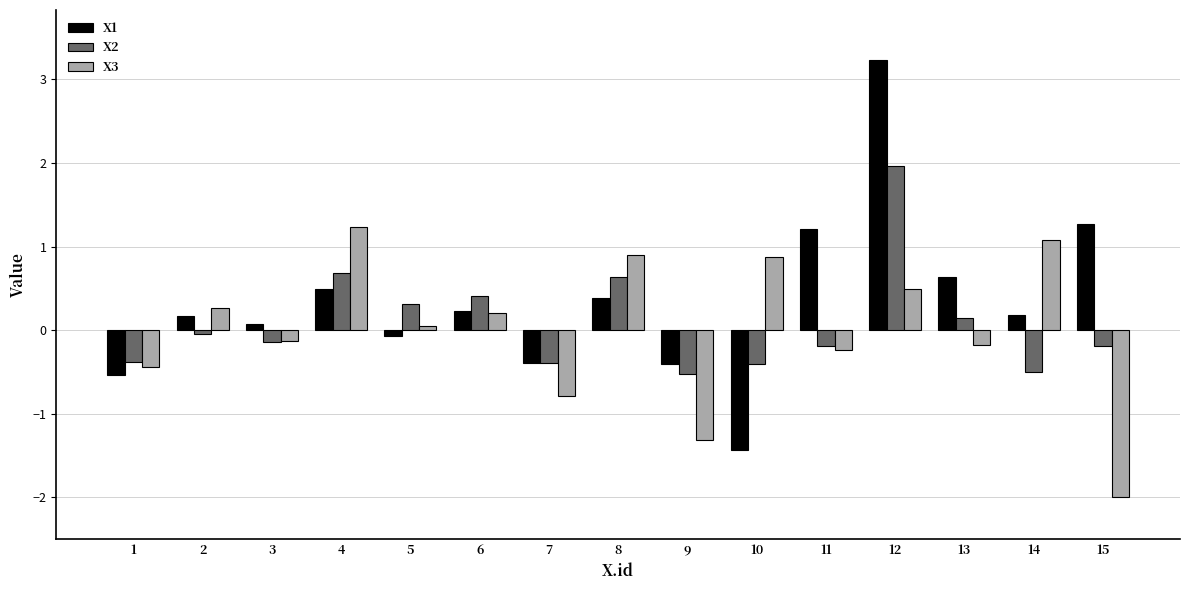

What is the maximum value shown in the chart?

3.2